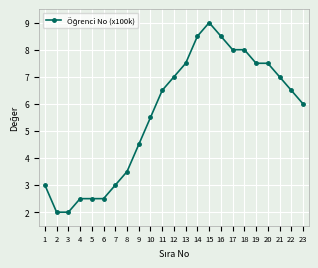

Reading left to right, extract all data points from this chart.

1=3.0	2=2.0	3=2.0	4=2.5	5=2.5	6=2.5	7=3.0	8=3.5	9=4.5	10=5.5	11=6.5	12=7.0	13=7.5	14=8.5	15=9.0	16=8.5	17=8.0	18=8.0	19=7.5	20=7.5	21=7.0	22=6.5	23=6.0